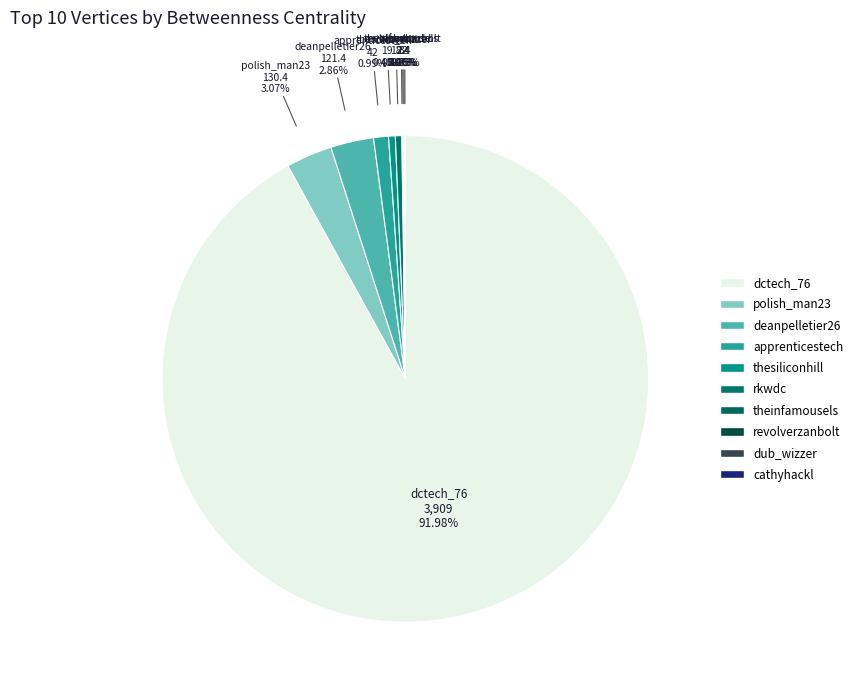

Which category accounts for the majority?

dctech_76